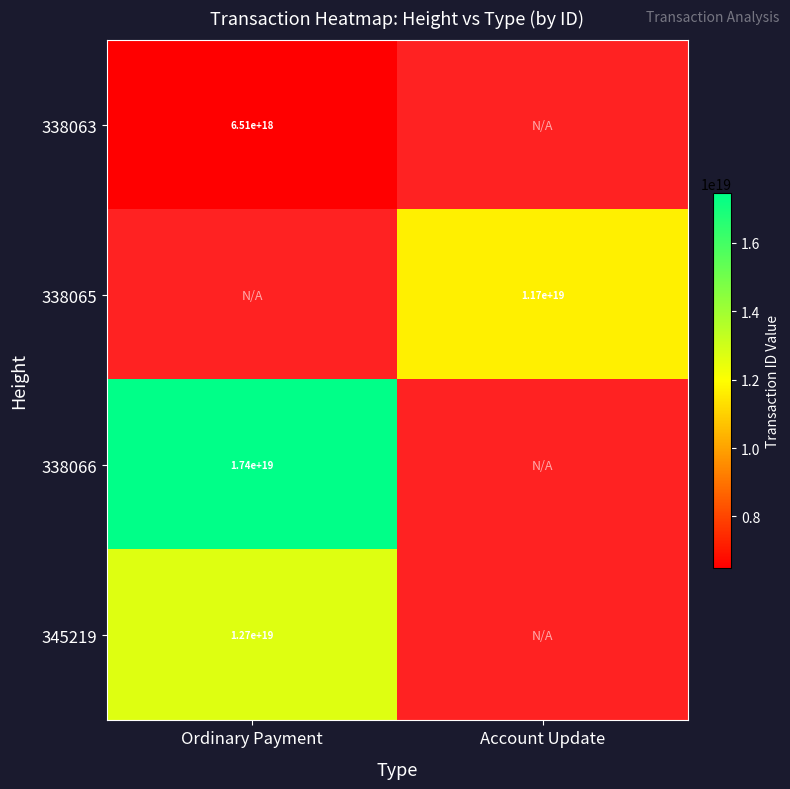

Is the value of 345219 at Ordinary Payment greater than the value of 338063 at Ordinary Payment?

Yes